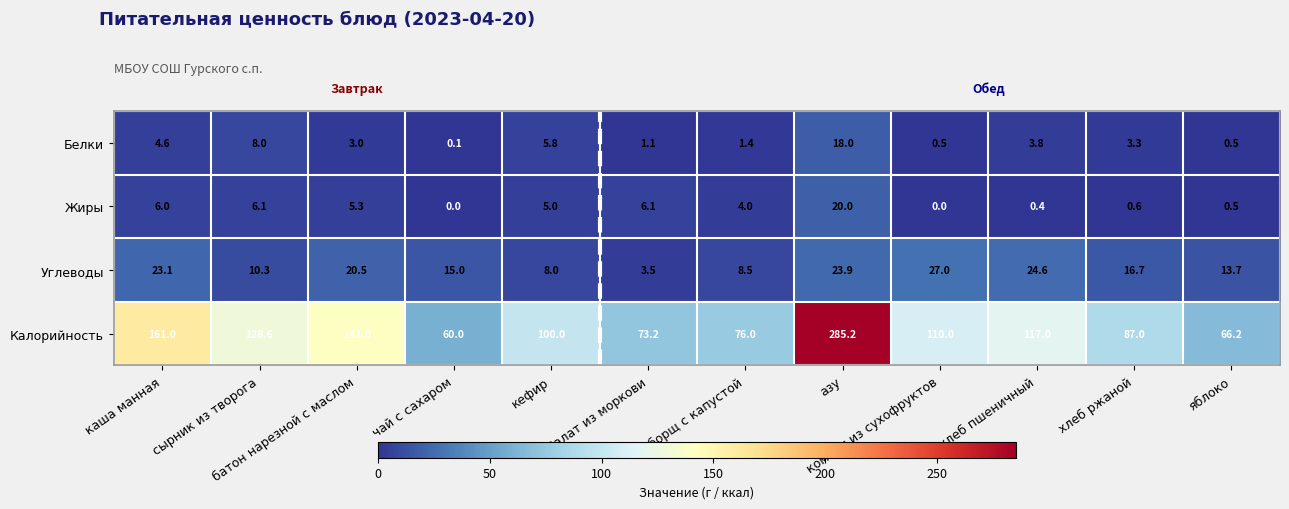

The Калорийность series shows 76.0 at борщ с капустой. True or false?

True